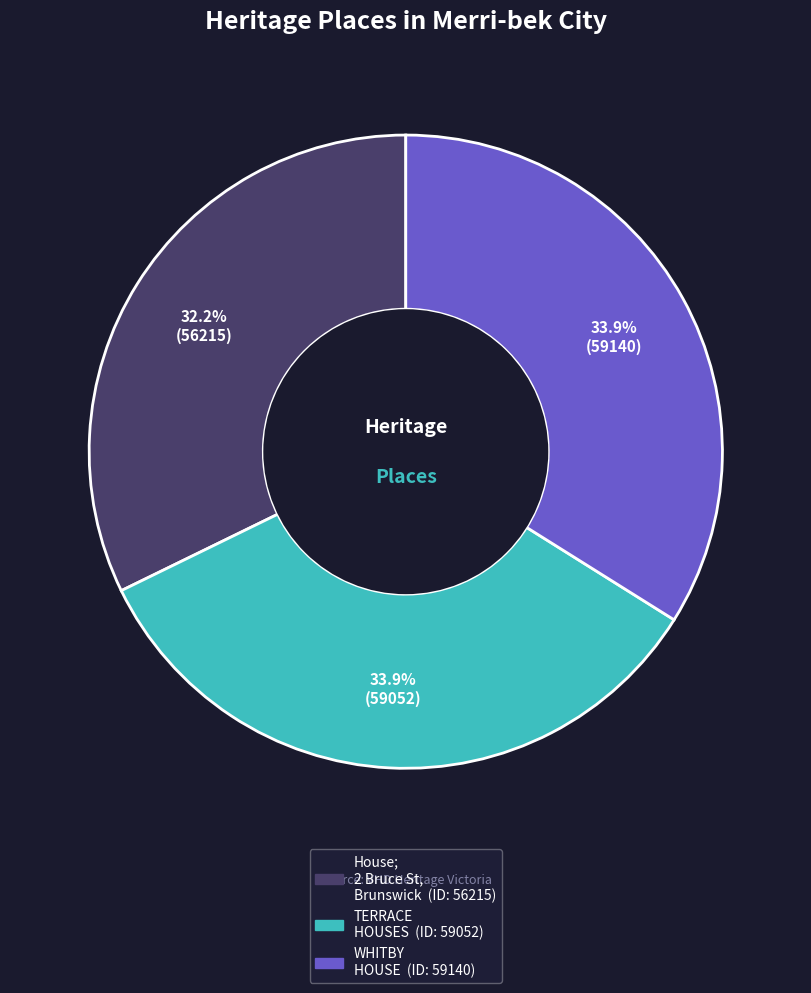

Does any single category account for the majority?

No